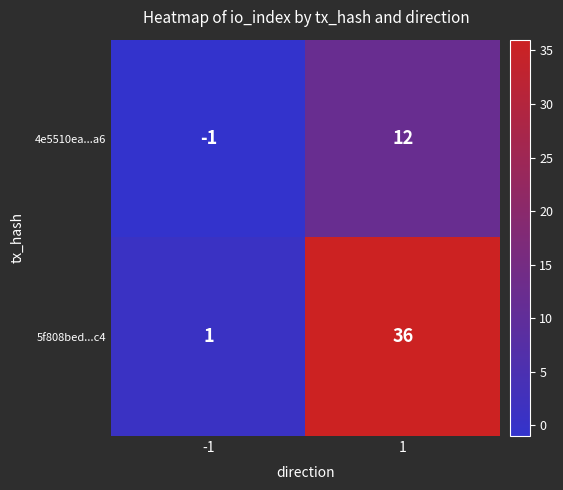

What is the difference between the maximum and minimum values in the 4e5510ea...a6 series?

13